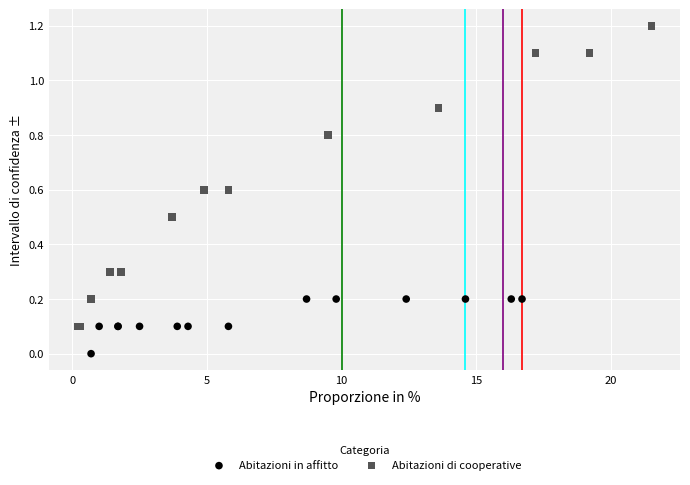

Which series has the widest spread of Y values?

Abitazioni di cooperative